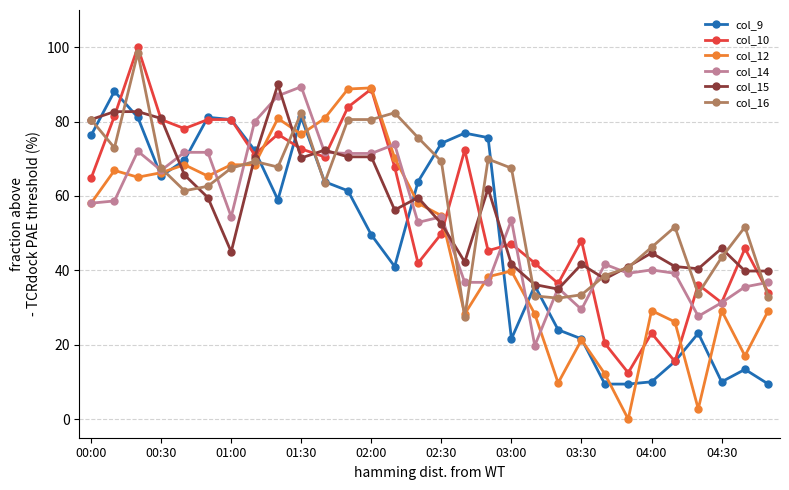

What is the maximum value for col_9?

88.1